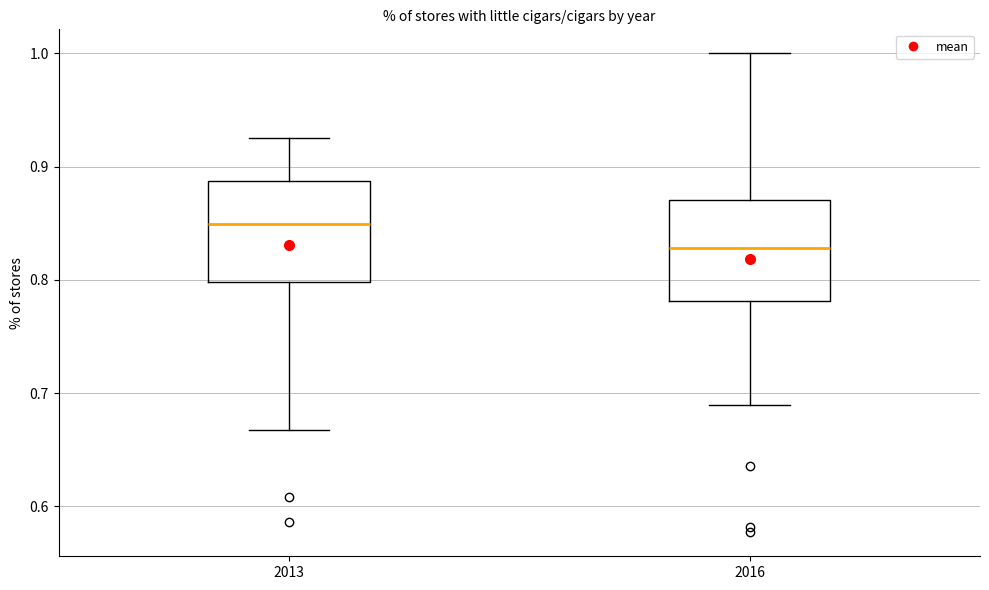

Which box has the highest median line?

2013